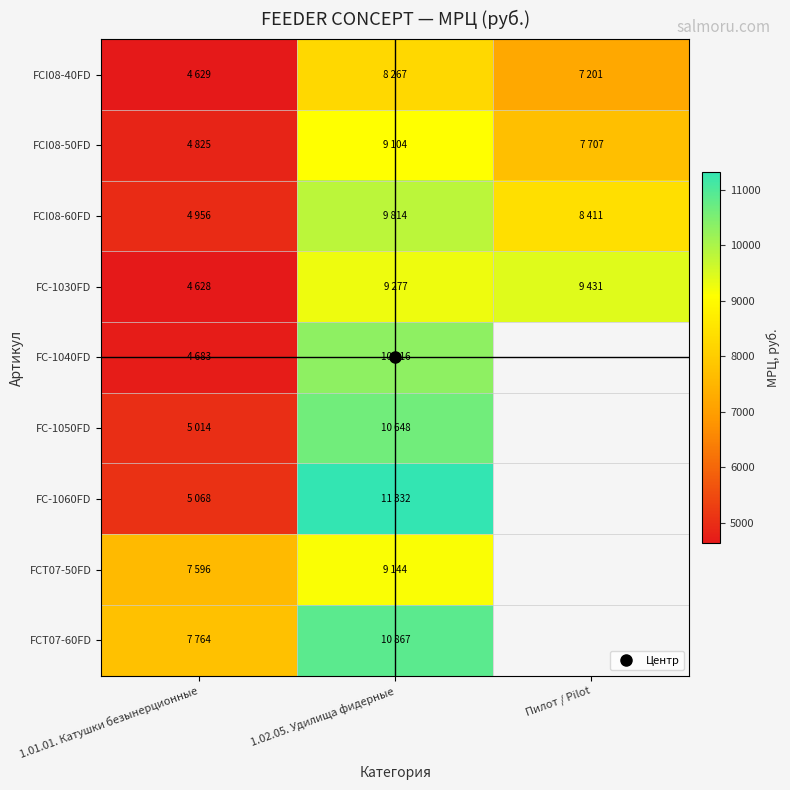

Where is FCT07-50FD nearest to the value 8370?

1.01.01. Катушки безынерционные